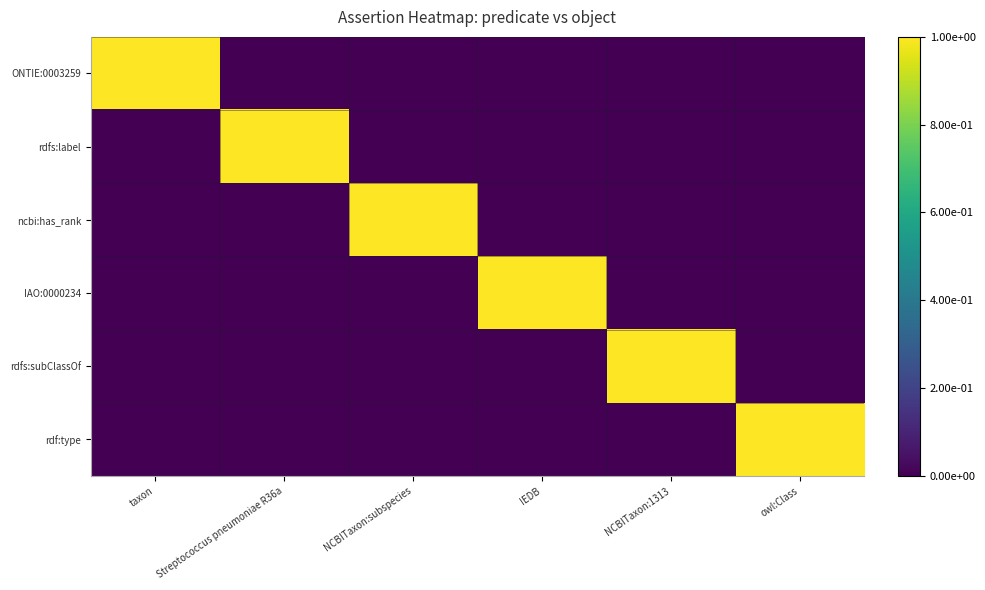

Count the number of categories in the chart.

6